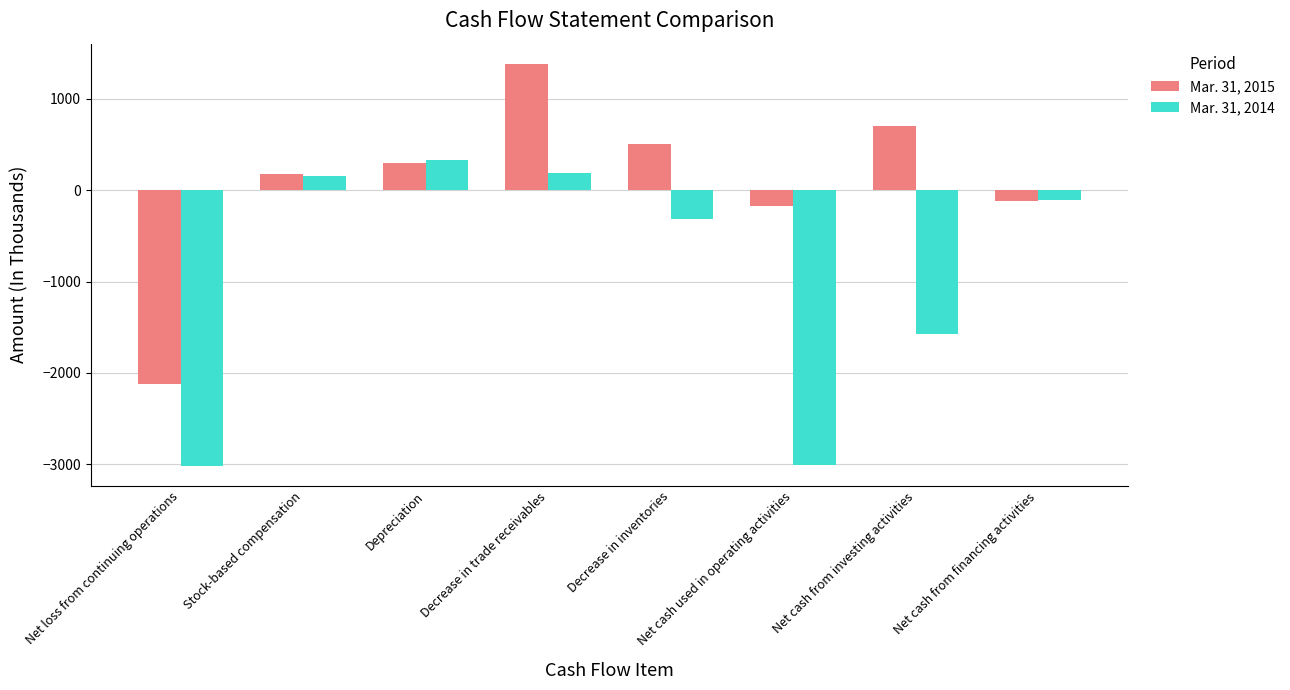

The Mar. 31, 2015 series shows 374 at Net cash from investing activities. True or false?

False